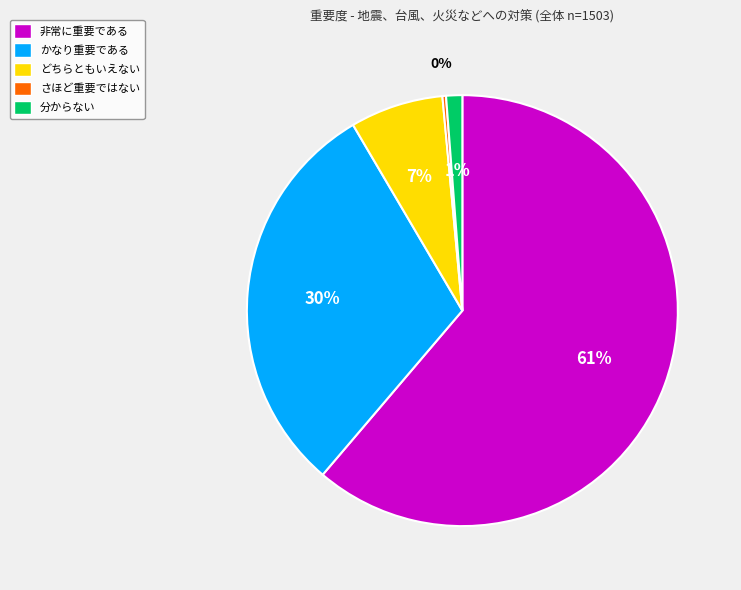

What is the majority slice?

非常に重要である